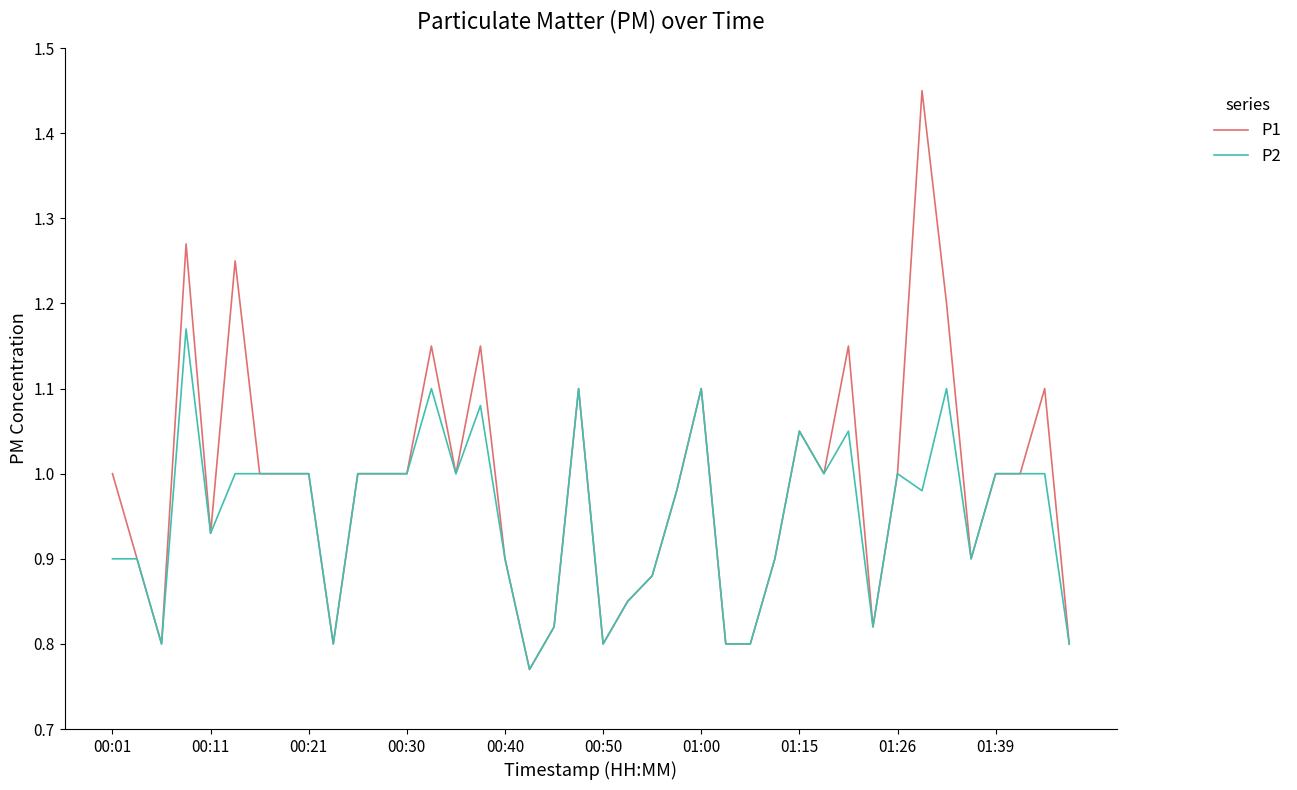

Which series has the largest total across all categories?

P1